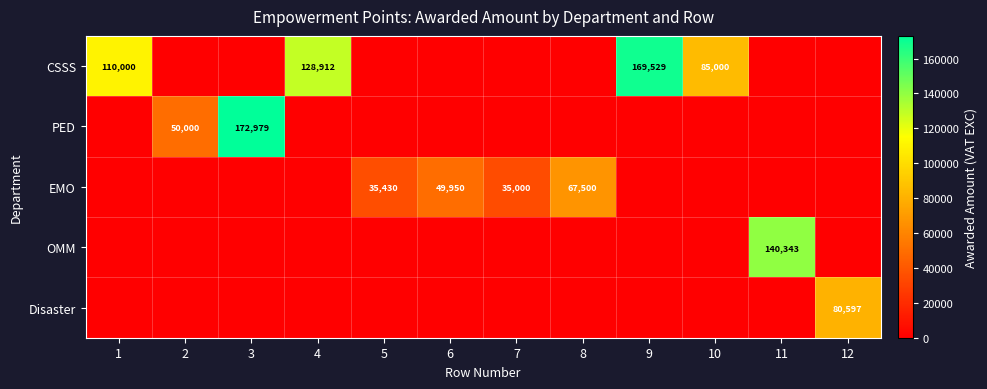

At which category is the sum across all series the highest?

3